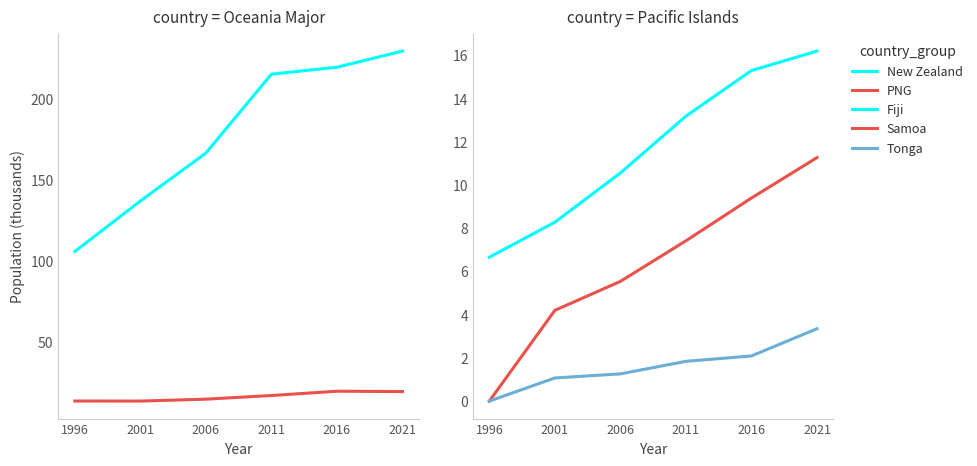

Does the chart display data point markers on the line(s)?

No